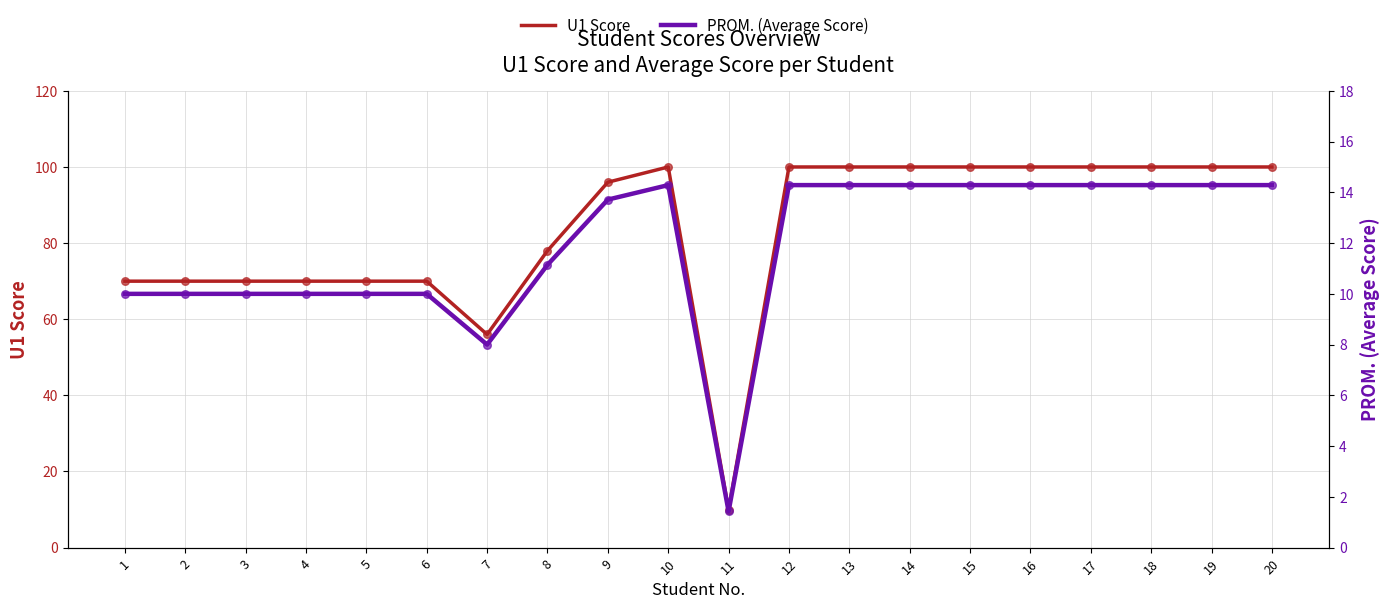

Which series has the largest Y range (max minus min)?

U1 Score